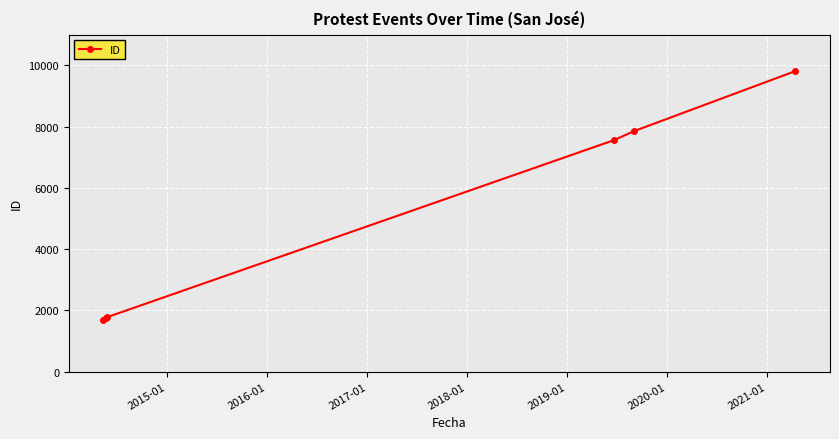

What is the difference between the second highest and second lowest values?

6082